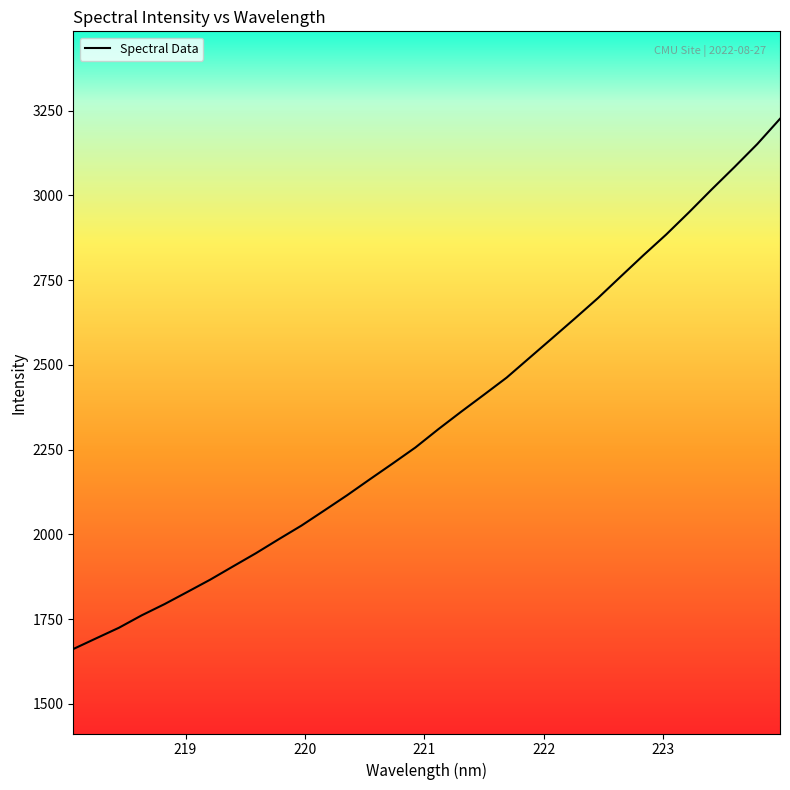

How many lines are shown in the chart?

1